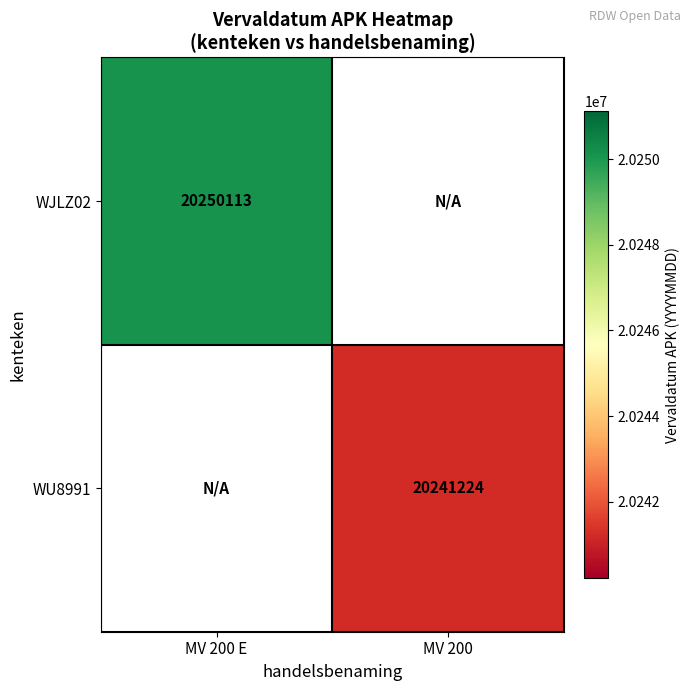

Between MV 200 and MV 200 E, which is larger?

MV 200 E